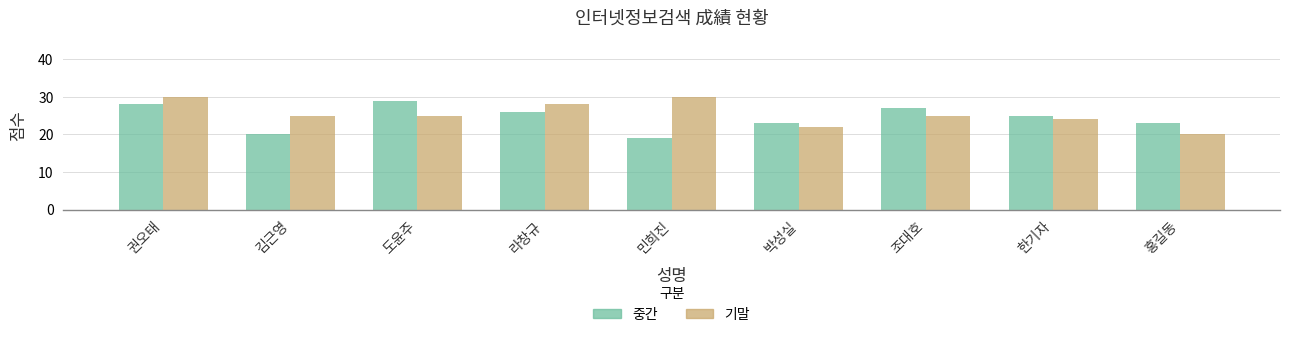

True or false: 기말 has a value of 17 at 김근영.

False